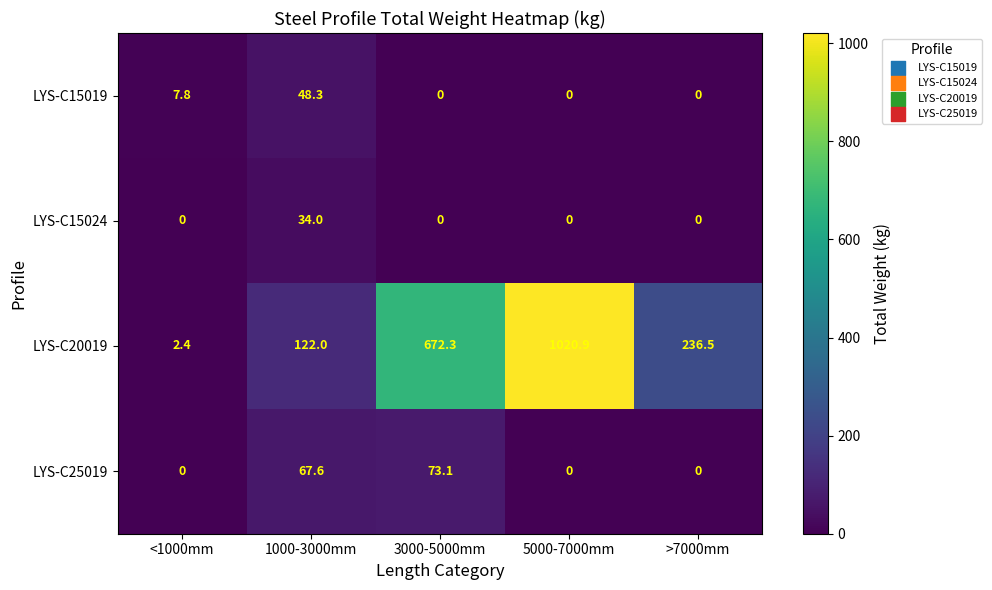

At which label is LYS-C15019 closest to 24?

<1000mm